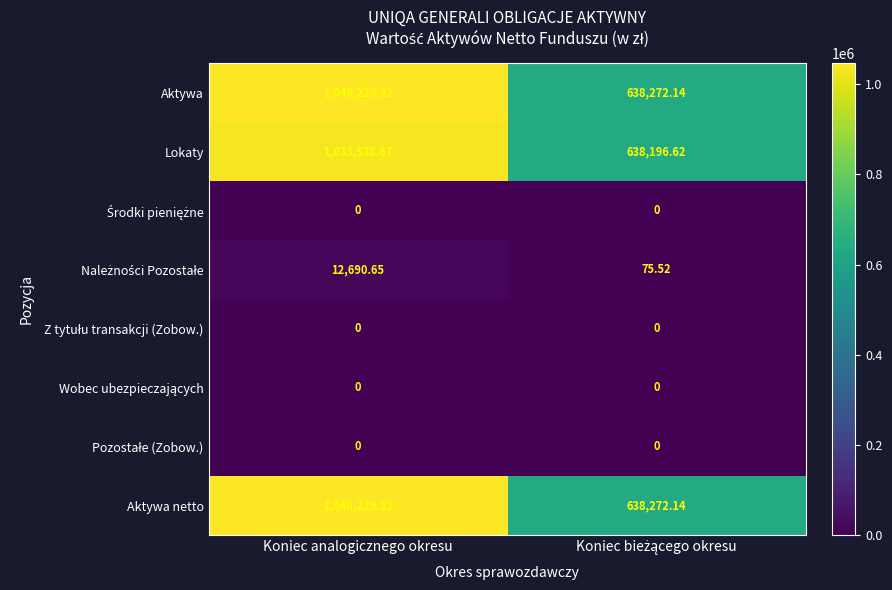

How many data points does each series have?

2